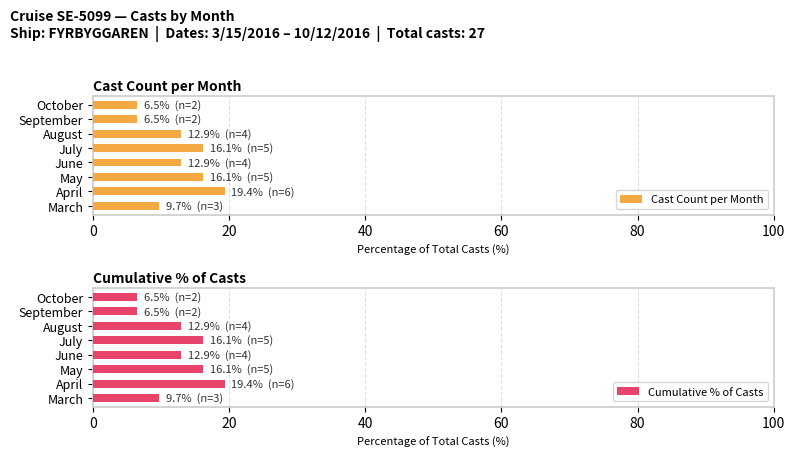

Which series has the widest spread of values?

Cast Count per Month